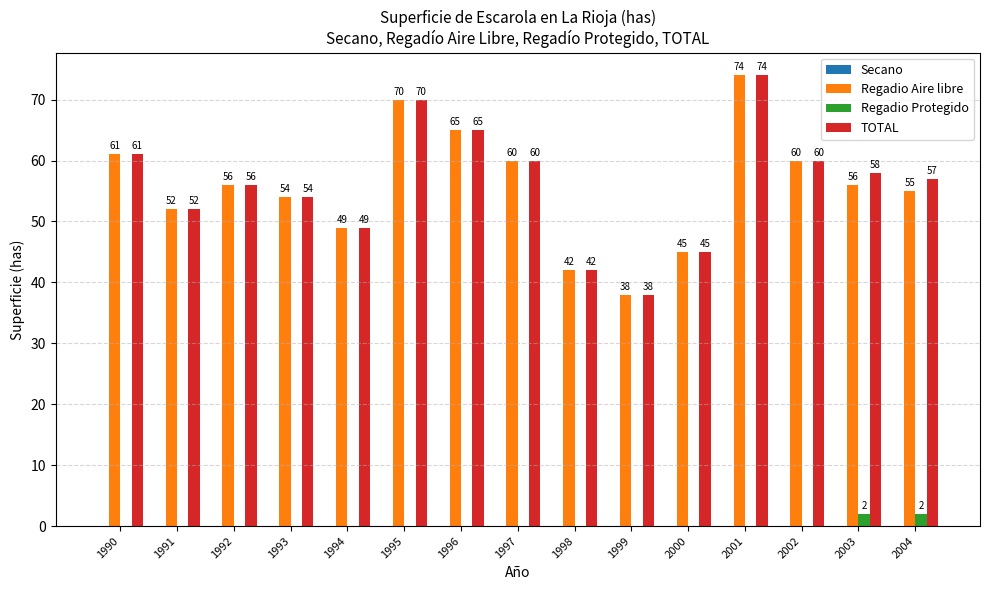

Does the chart contain stacked bars?

No